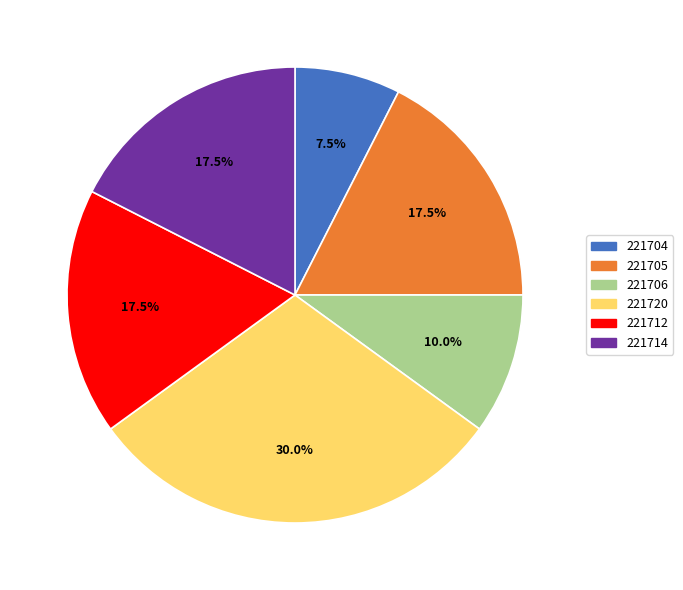

Between 221720 and 221712, which is larger?

221720